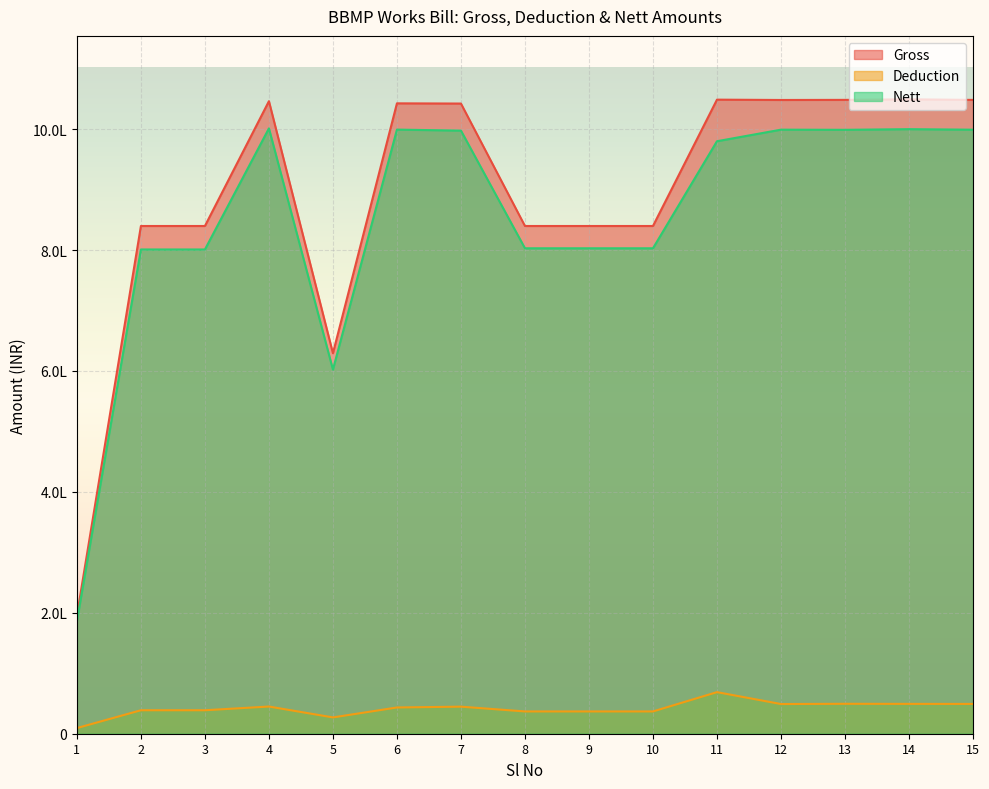

True or false: Deduction and Gross cross at least once.

False